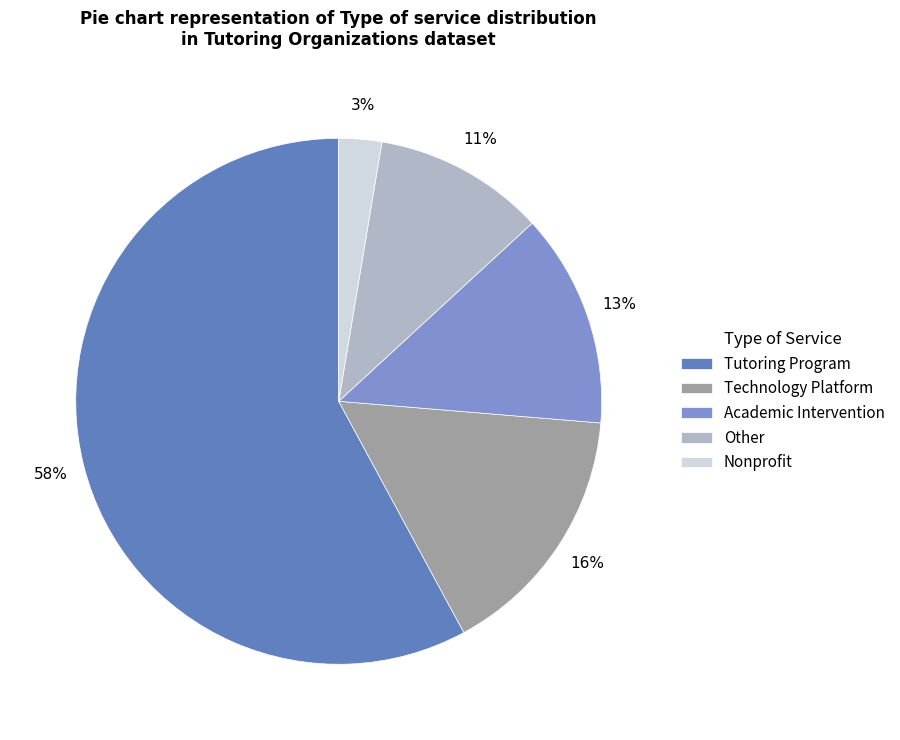

Count the number of slices in the pie.

5